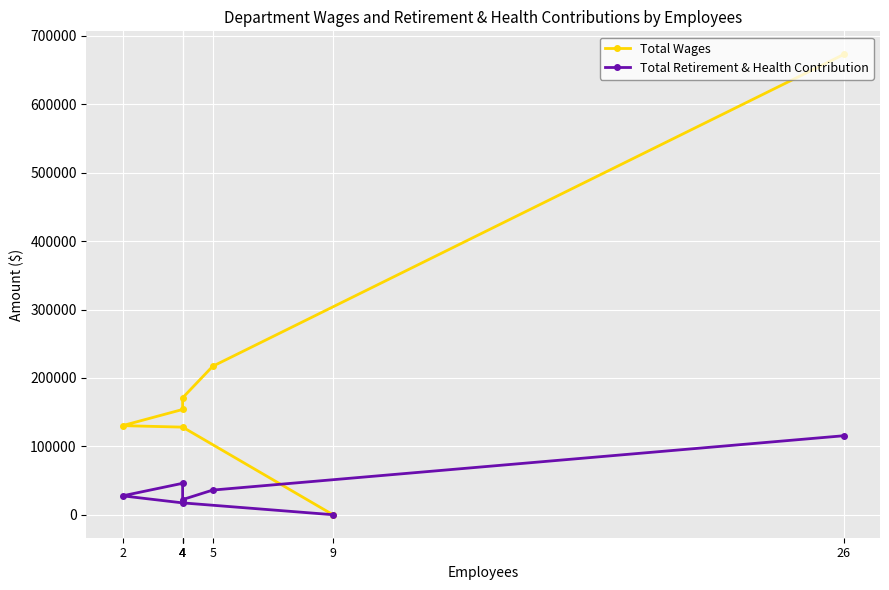

Reading left to right, transcribe all the data shown in this chart.

Total Wages: 673136	217023	170937	153877	130233	128052	0
Total Retirement & Health Contribution: 115486	36005	22138	45919	27583	17283	0